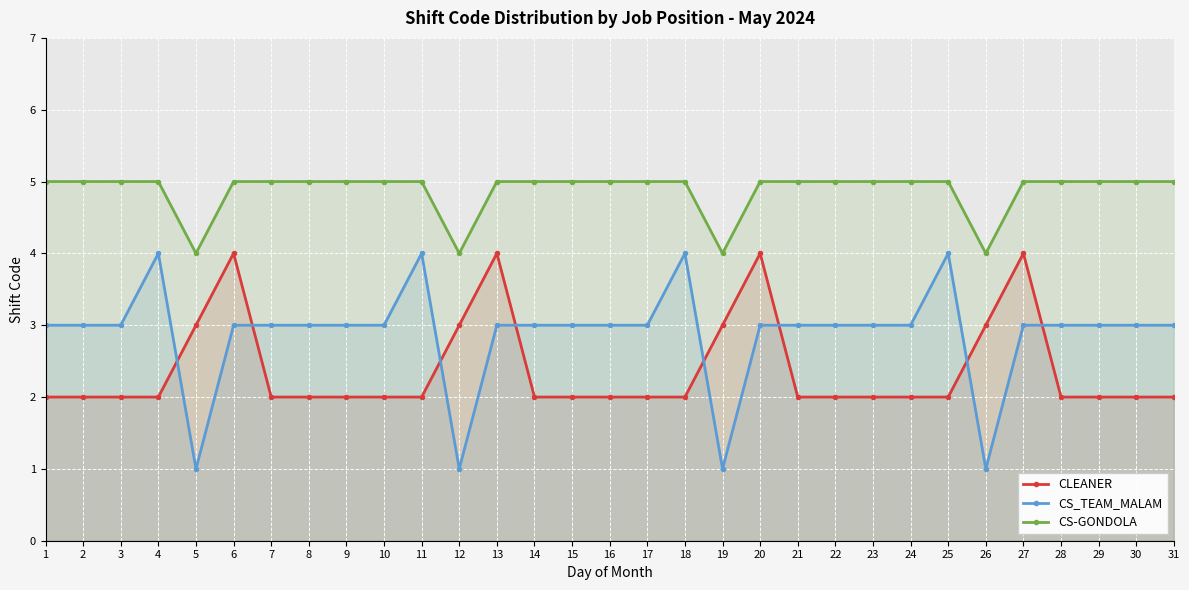

True or false: CS-GONDOLA and CLEANER intersect in this chart.

False